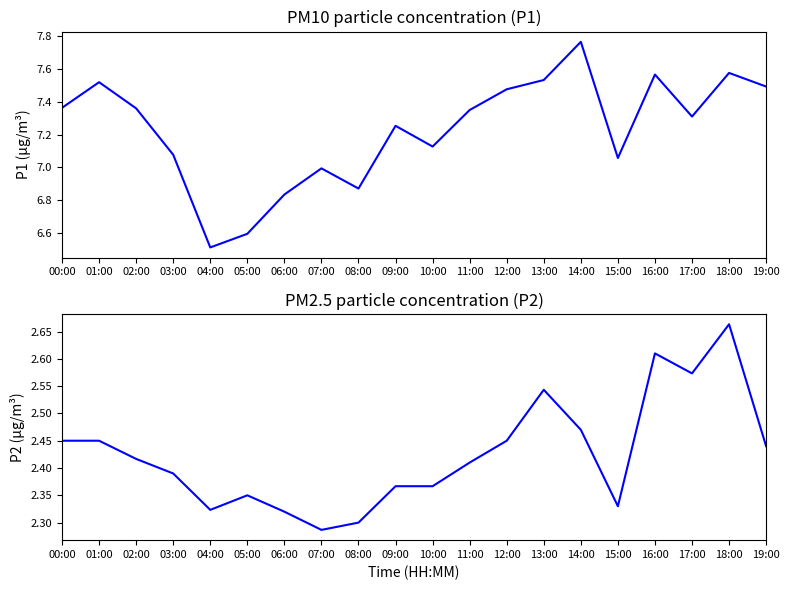

At 16:00, list the series in order from largest to smallest.

P1, P2